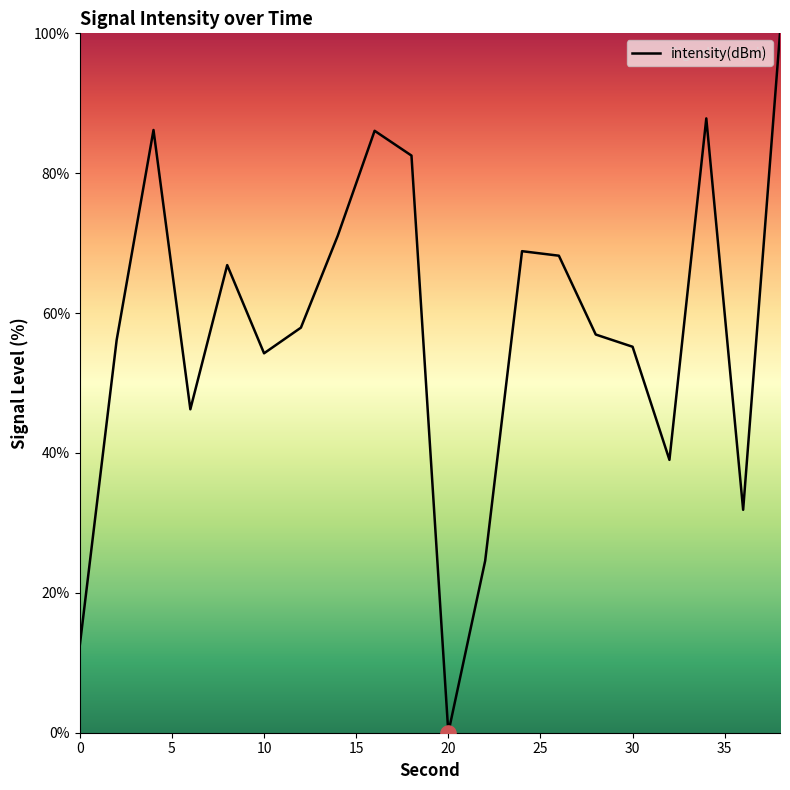

What is the difference between the maximum and minimum values?

100.0